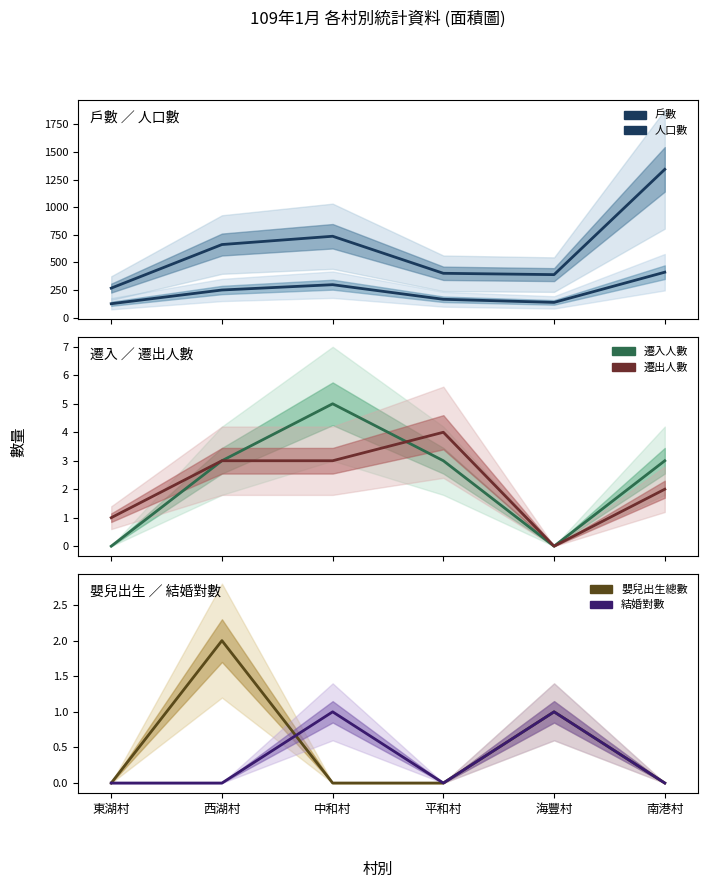

What is the label of the 5th point from the right?

西湖村